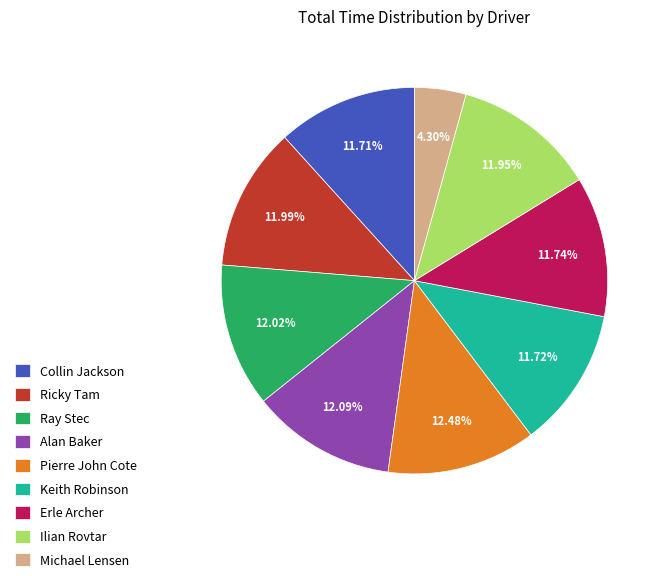

The Collin Jackson slice represents 4% of the pie. True or false?

False